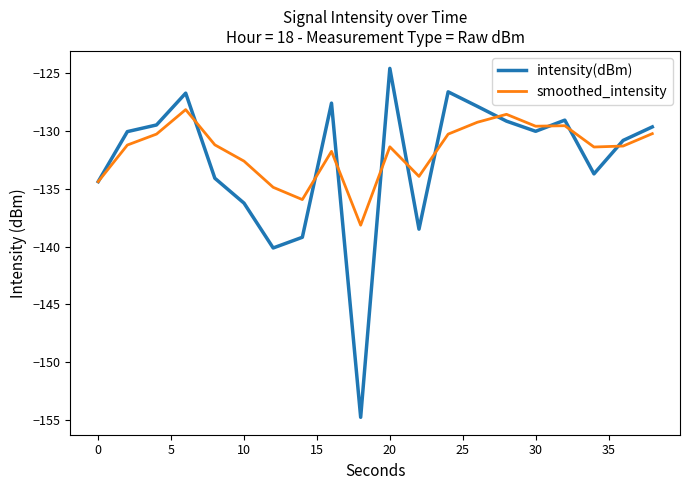

What are all the series names shown in the legend?

intensity(dBm), smoothed_intensity